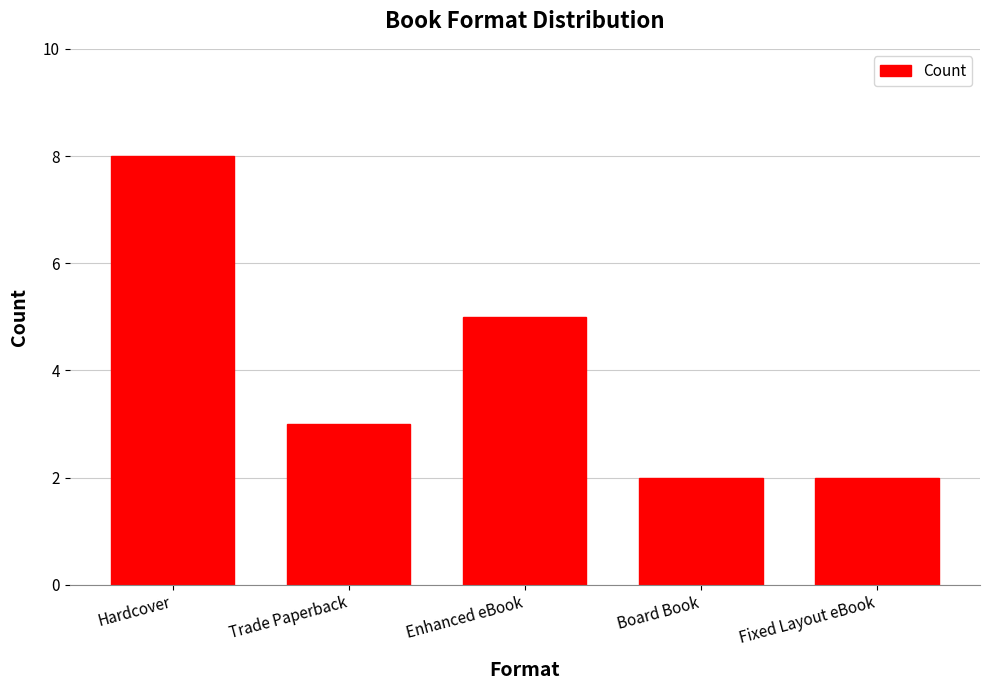

Reading right to left, list all the values displayed in this chart.

2	2	5	3	8